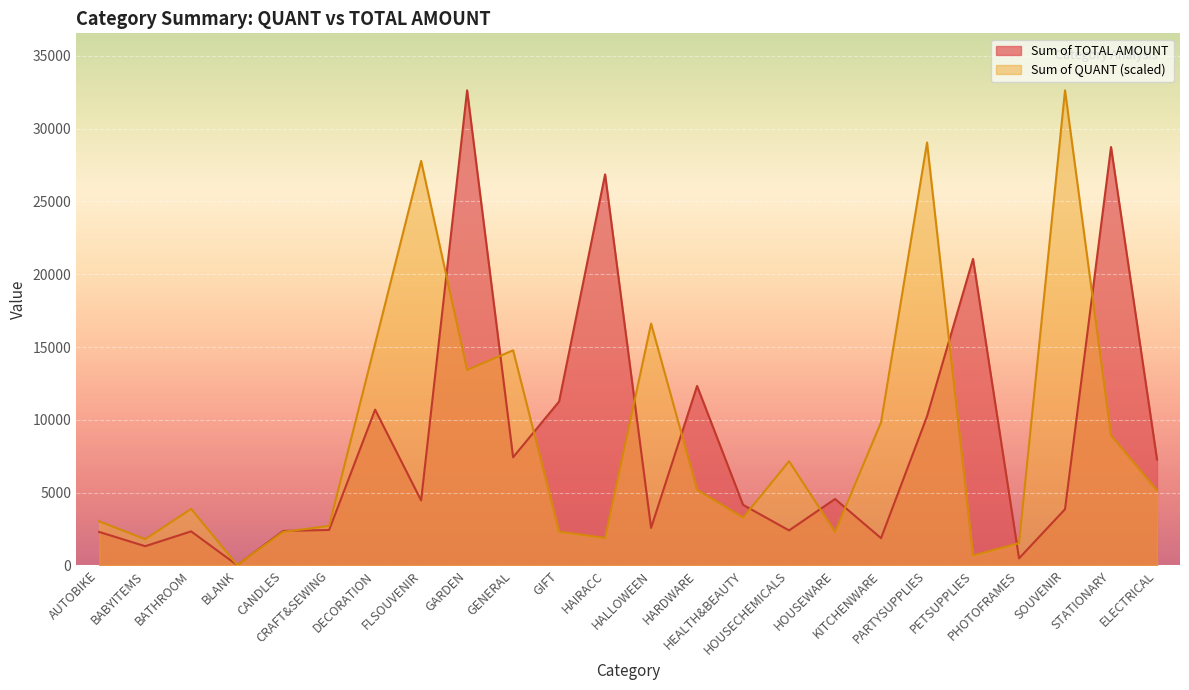

Which series has the largest range (max minus min)?

Sum of TOTAL AMOUNT